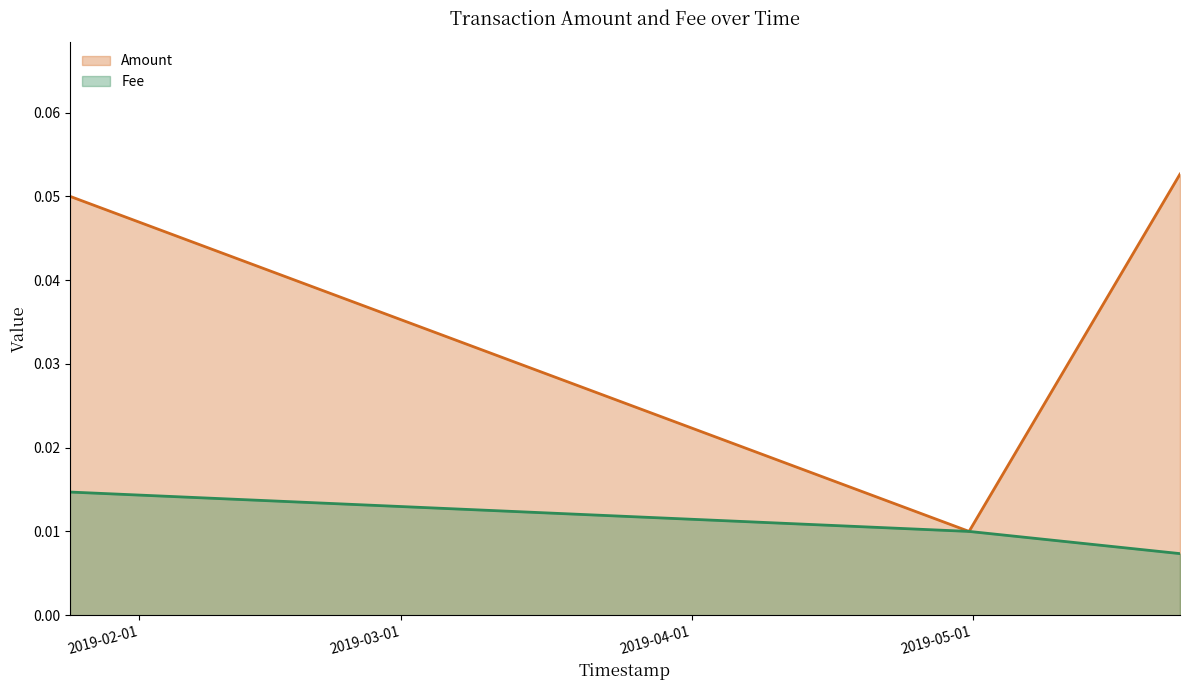

Does the chart have visible grid lines?

No